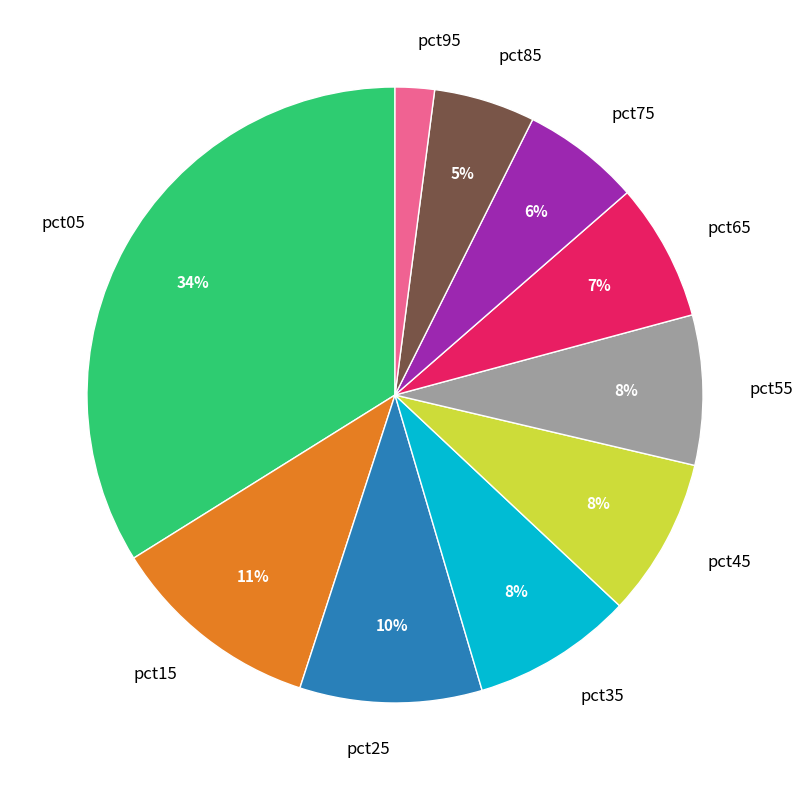

To the nearest percent, what percentage of the pie is pct35?

8%